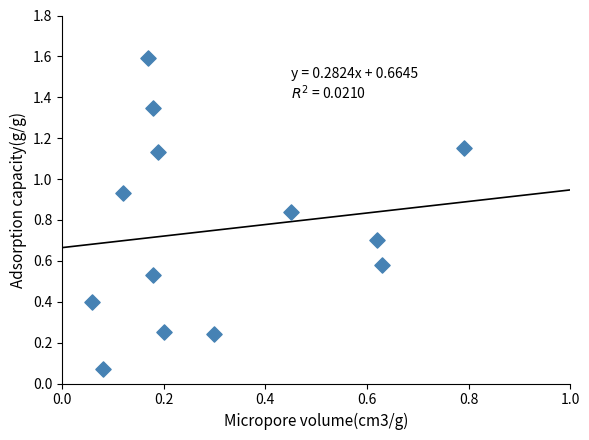

What is the range of Y values (max minus min)?

1.5